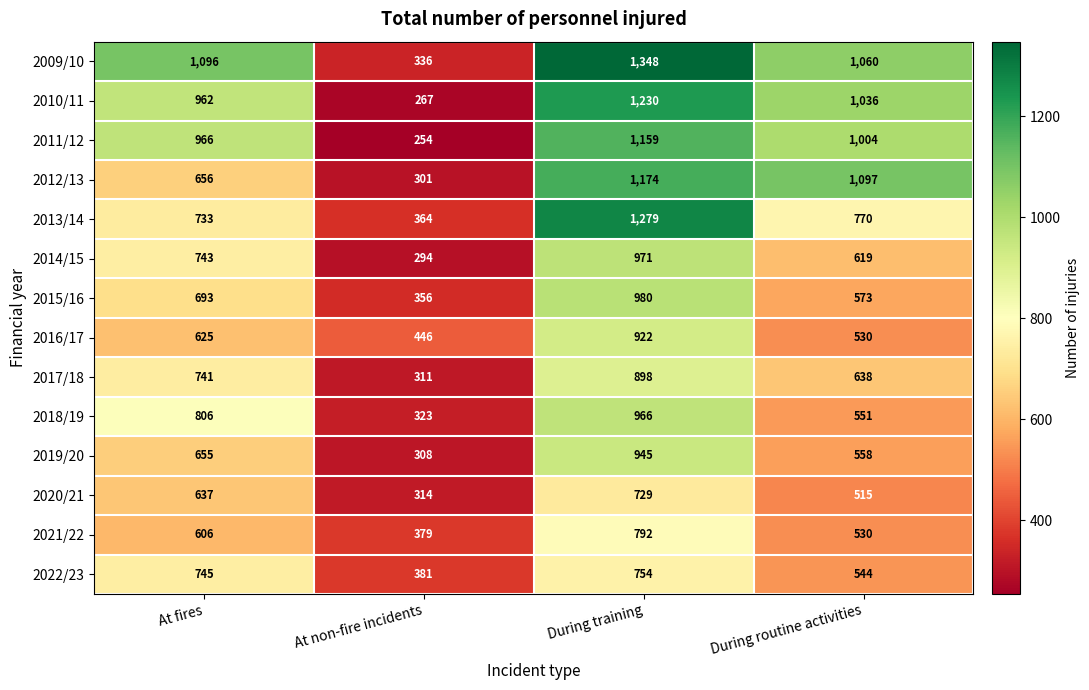

What is the difference between the 2010/11 values at During routine activities and At fires?

74